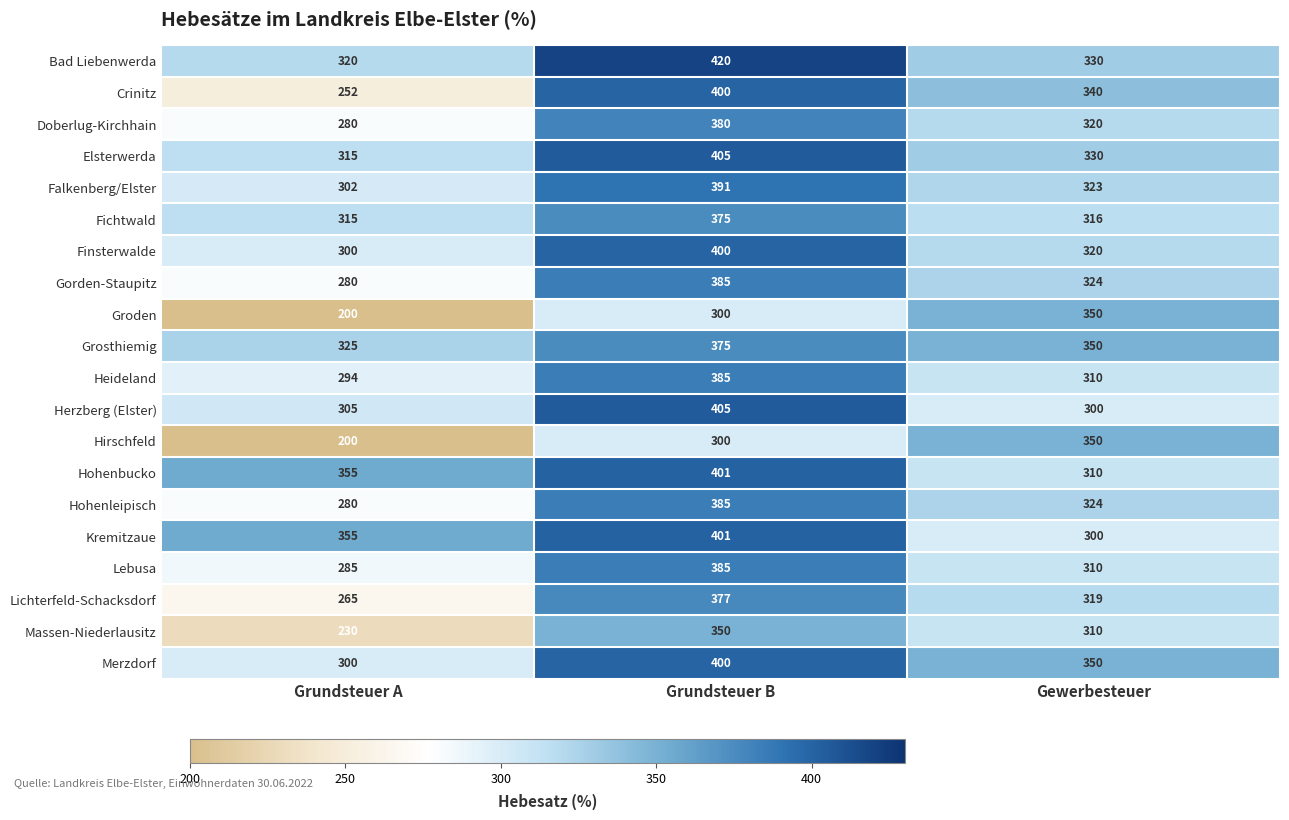

What is the approximate value of Hirschfeld at Grundsteuer B, to the nearest 50?

300